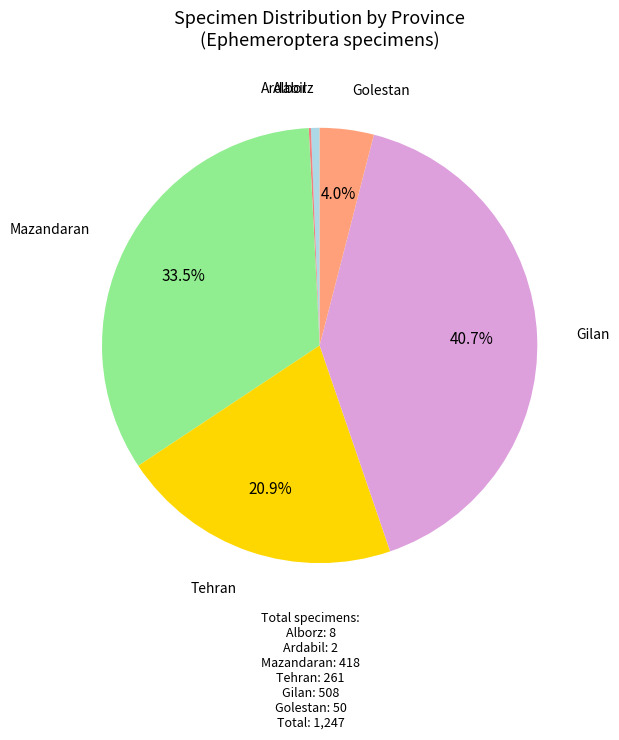

Is Tehran the majority of the pie?

No